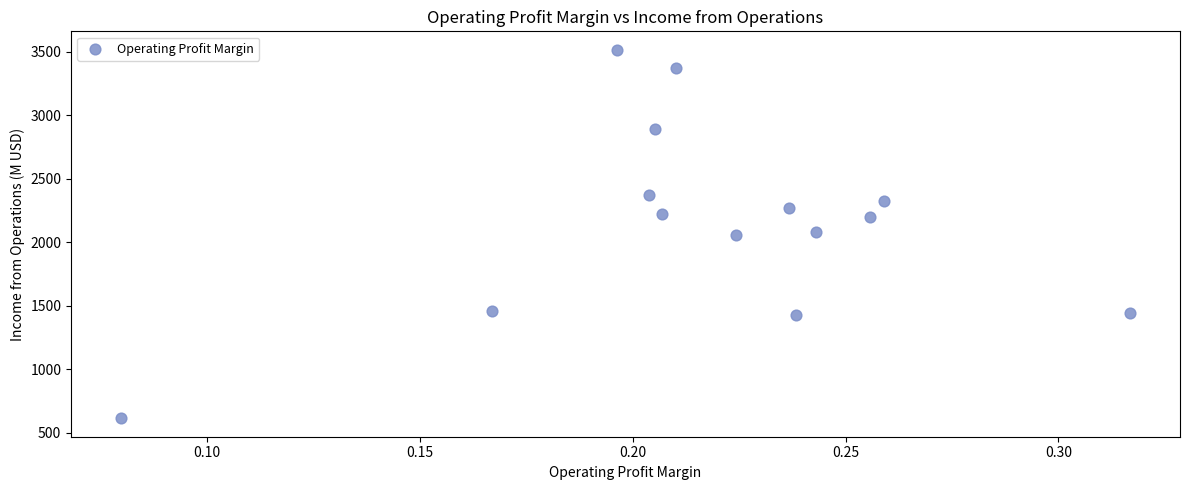

What is the range of Y values (max minus min)?

2901